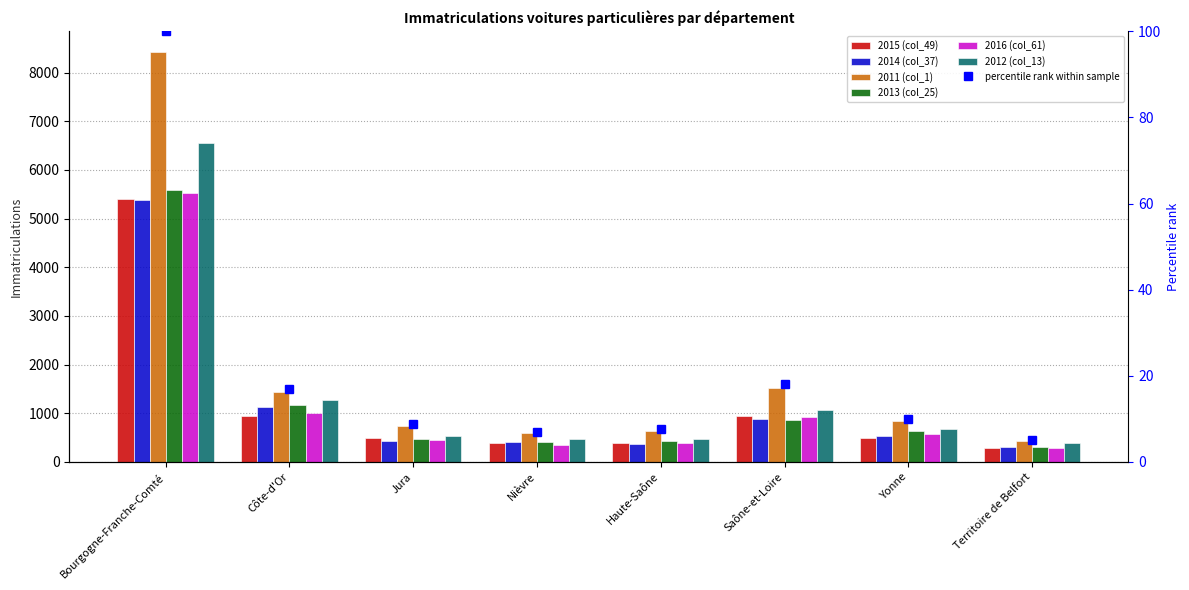

Where does the 2013 (col_25) series first go above 628?

Bourgogne-Franche-Comté